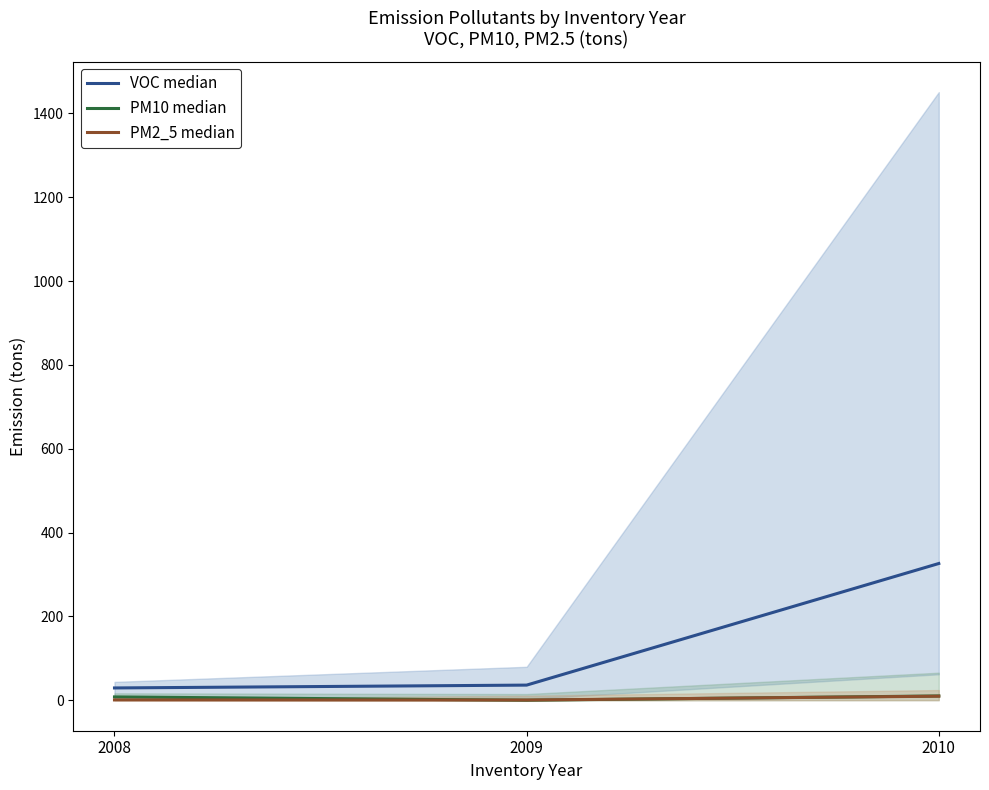

What is the value of the VOC median point at the 3rd from the left?

326.3